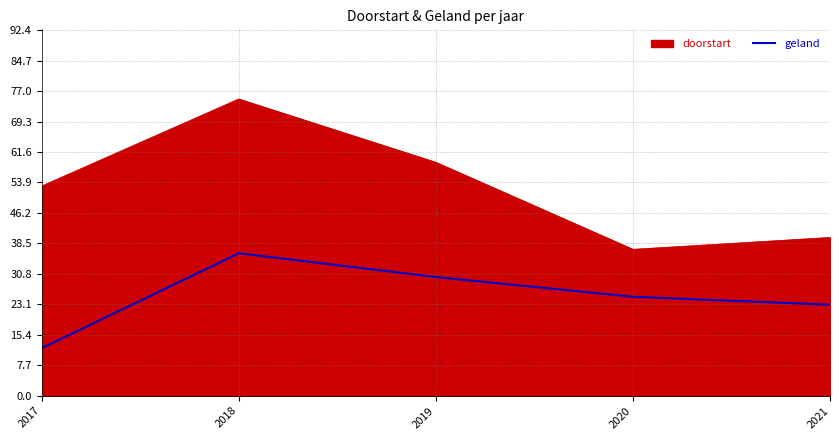

Is it true that geland equals 23 at 2021?

True